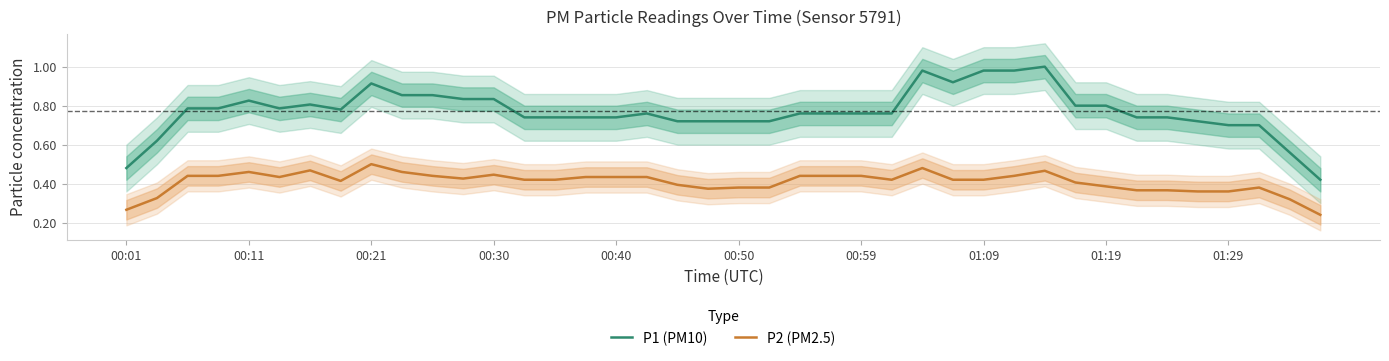

What is the difference between the highest and lowest values at 15?

0.3